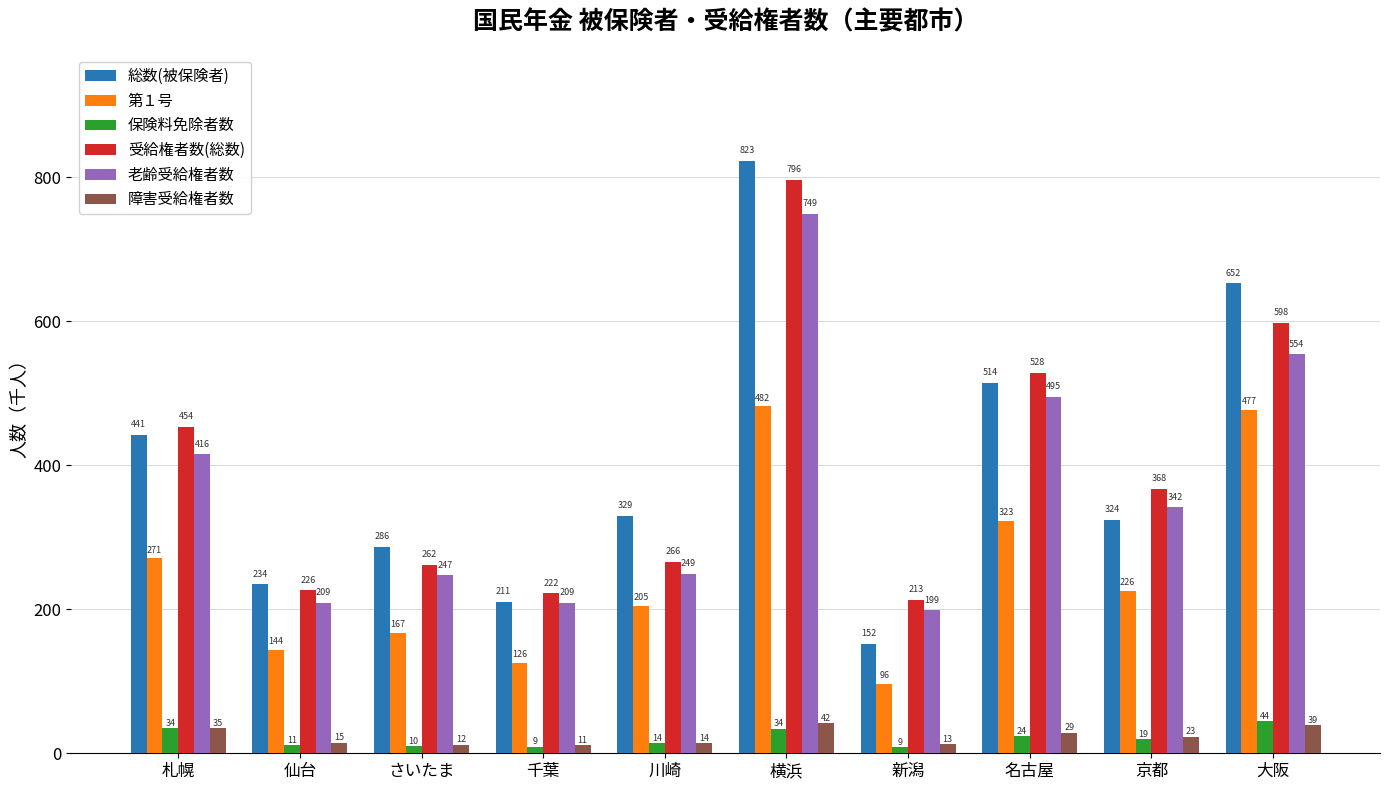

At which label does 障害受給権者数 reach its minimum?

千葉